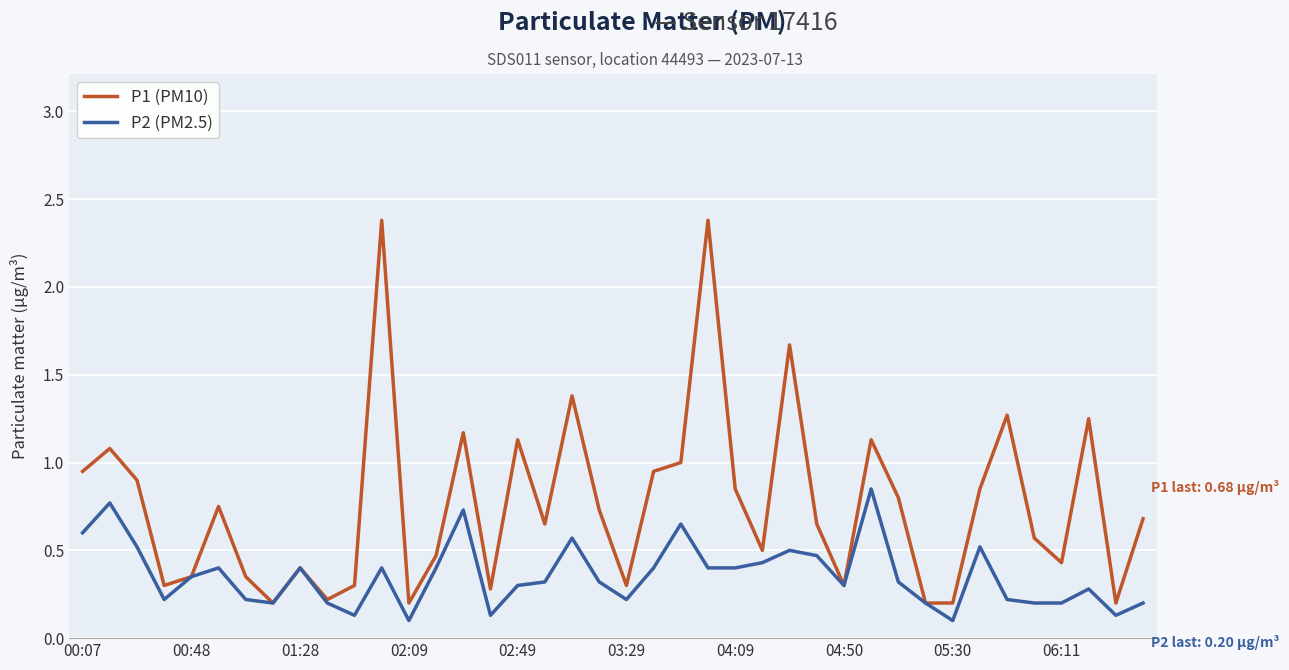

What is the maximum value for P1 (PM10)?

2.4